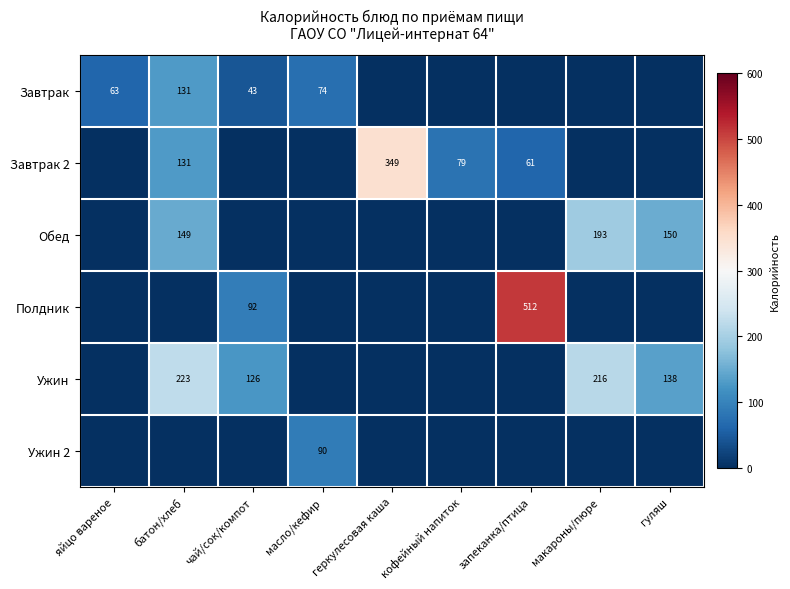

The value of Ужин 2 at масло/кефир is 148. True or false?

False